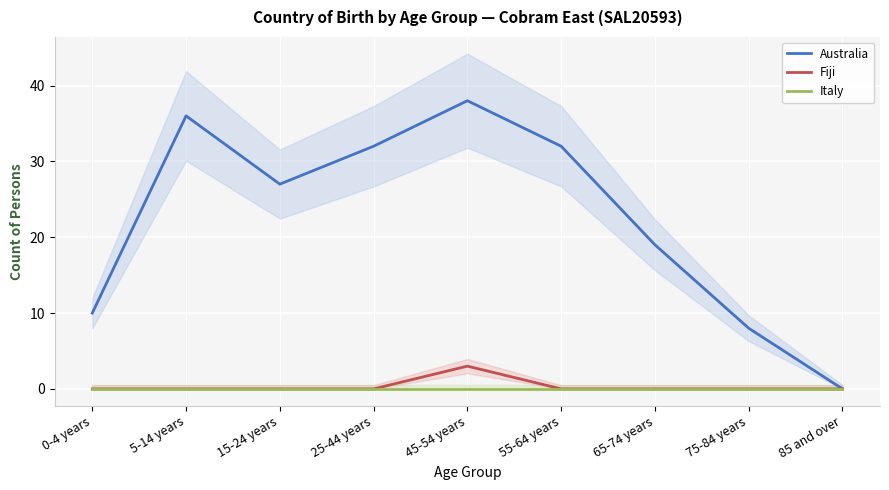

What is the label of the 9th point from the left?

85 and over